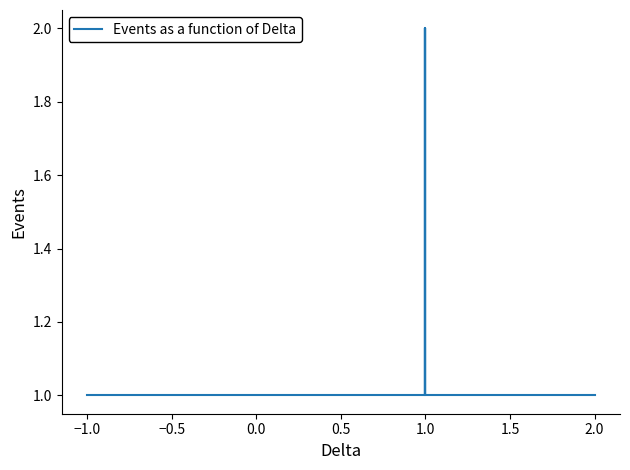

How many distinct data groups are displayed?

1